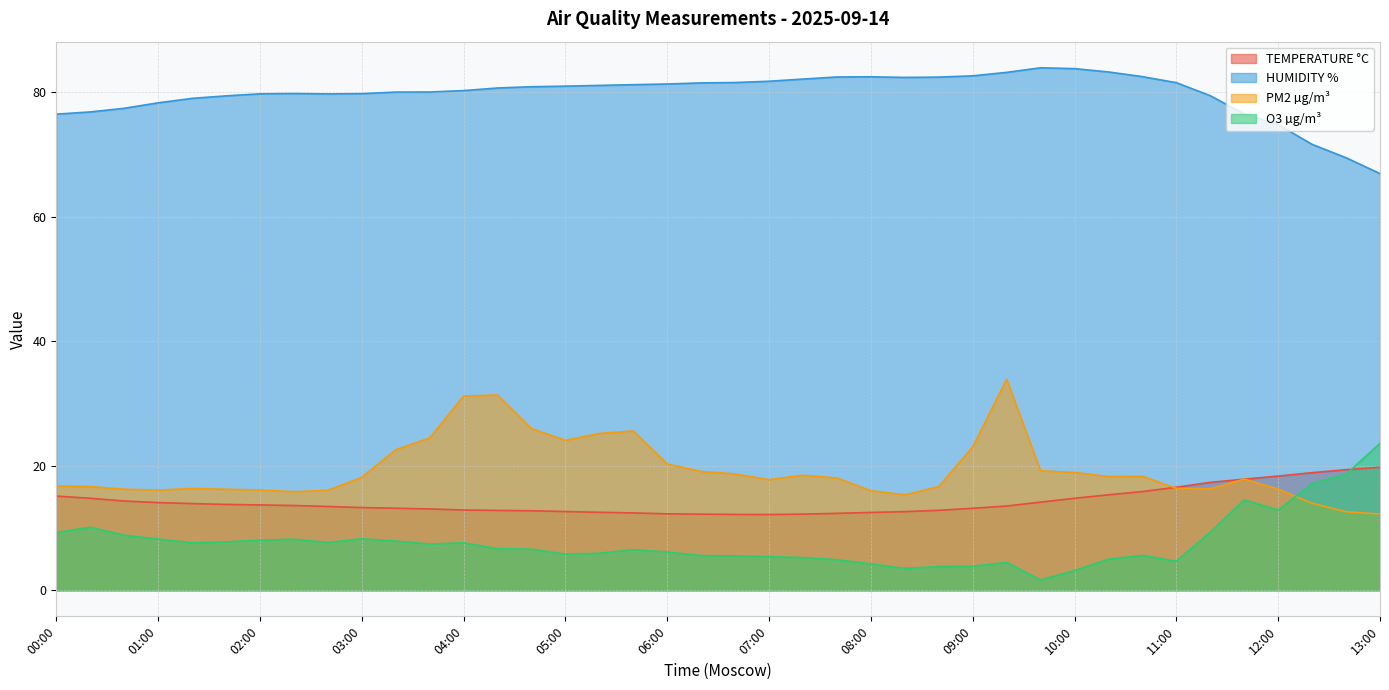

How many series are shown in this chart?

4